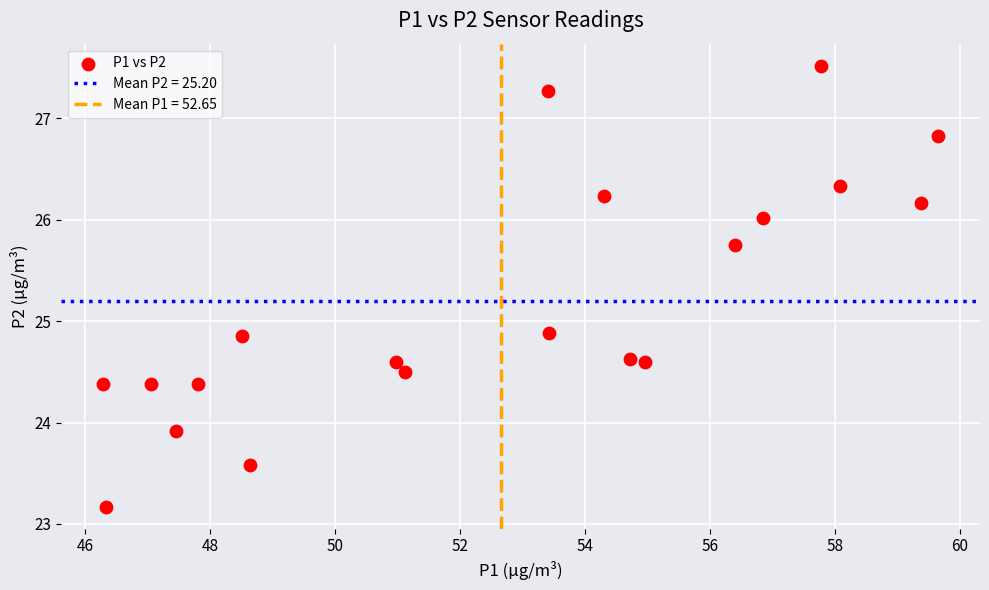

What is the range of X values (max minus min)?

13.4